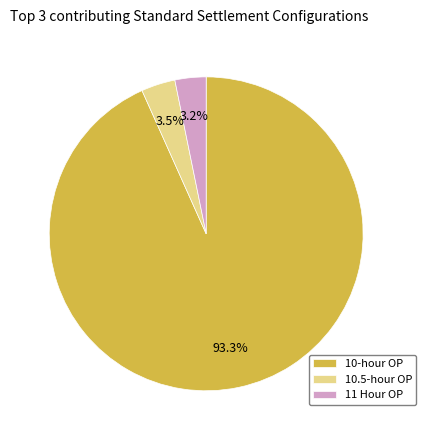

How many segments does this pie chart have?

3